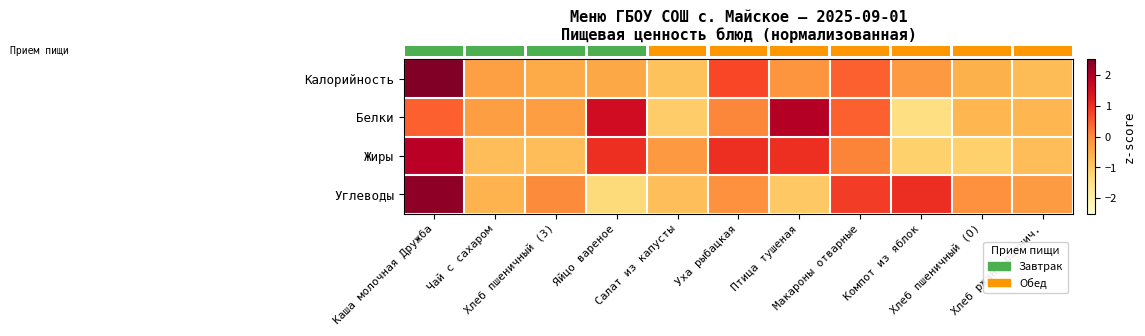

Which series changed the most between Салат из капусты and Птица тушеная?

row_1